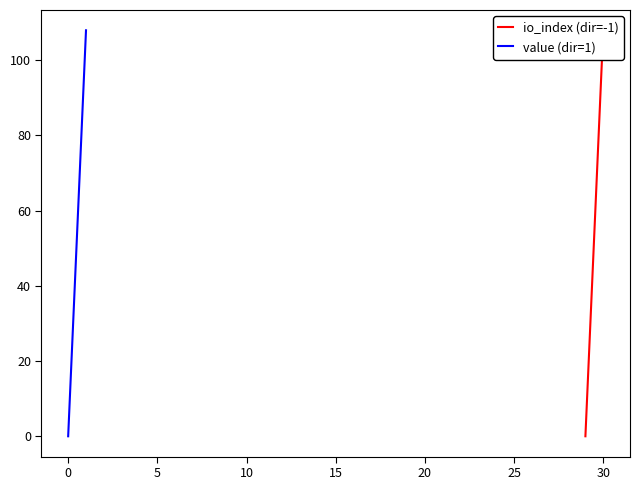

Which series has the largest total across all categories?

io_index (dir=-1)